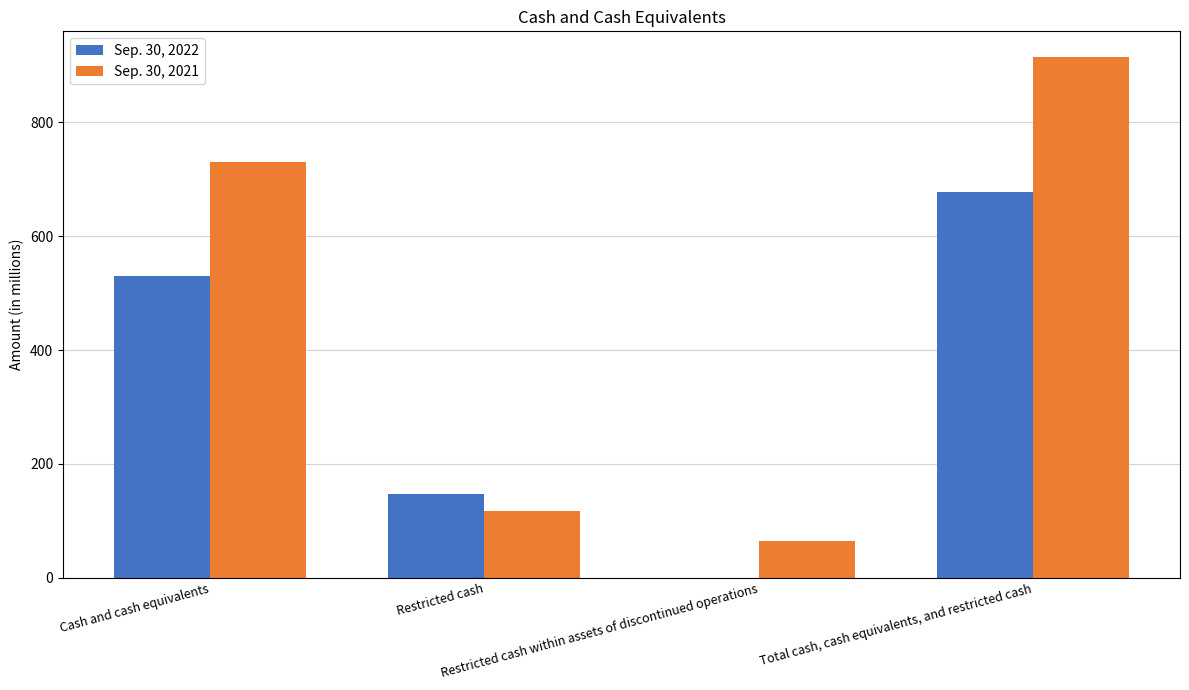

How many series are shown in this chart?

2